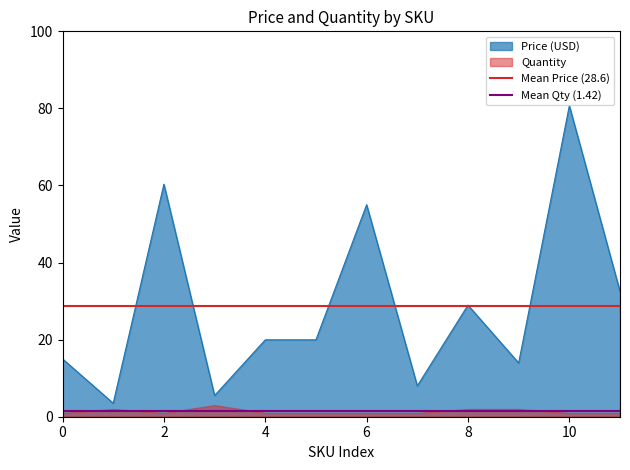

What is the value of the Mean Qty (1.42) point at the 2nd from the left?

1.4